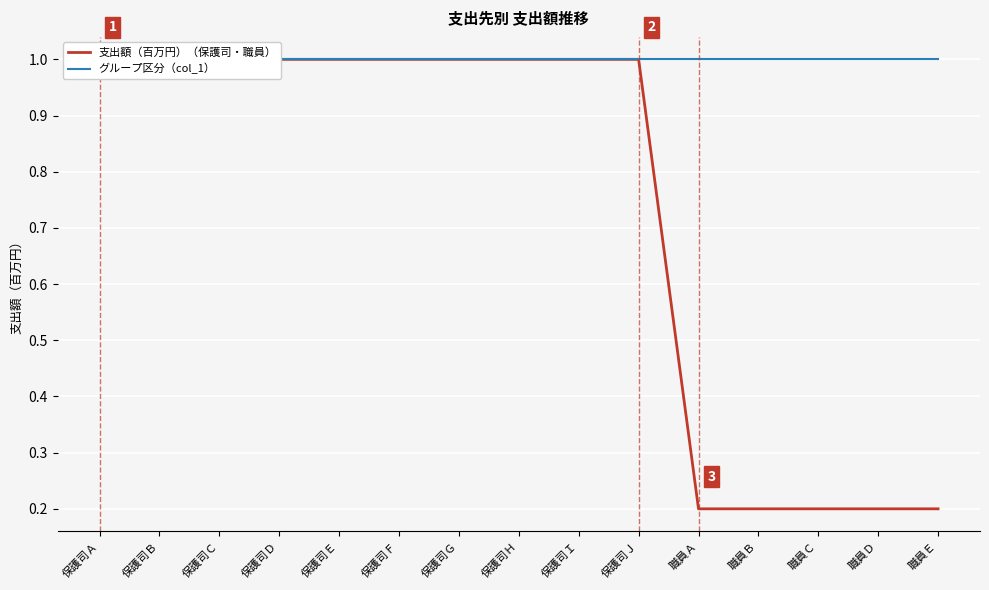

At how many categories does at least one series exceed 0?

15